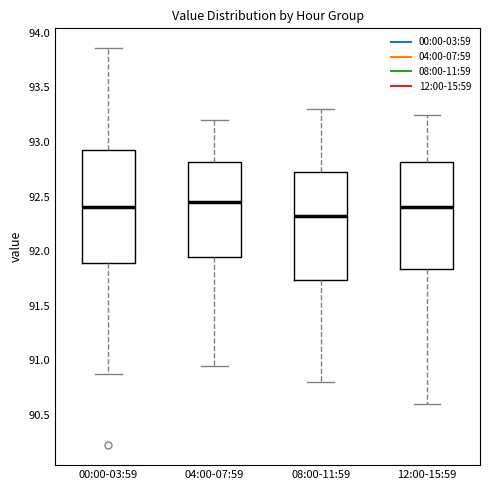

Reading left to right, read every box against the y-axis: the position of its median line, the range the box covers, and the ends of its whiskers. The values are not printed on the chart, so give them approximately, as read against the axis.

00:00-03:59: median 92.40, box 91.90 to 92.95, whiskers 90.85 to 93.85
04:00-07:59: median 92.45, box 91.95 to 92.80, whiskers 90.95 to 93.20
08:00-11:59: median 92.35, box 91.75 to 92.75, whiskers 90.80 to 93.30
12:00-15:59: median 92.40, box 91.85 to 92.80, whiskers 90.60 to 93.25